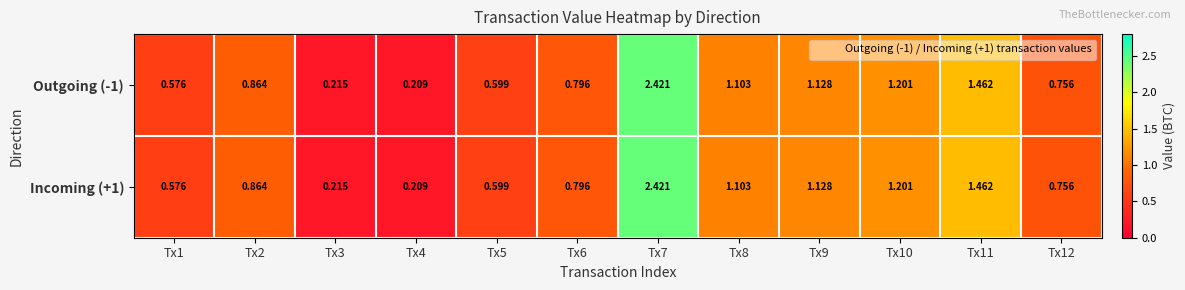

At Tx3, list the series in order from largest to smallest.

Outgoing (-1), Incoming (+1)